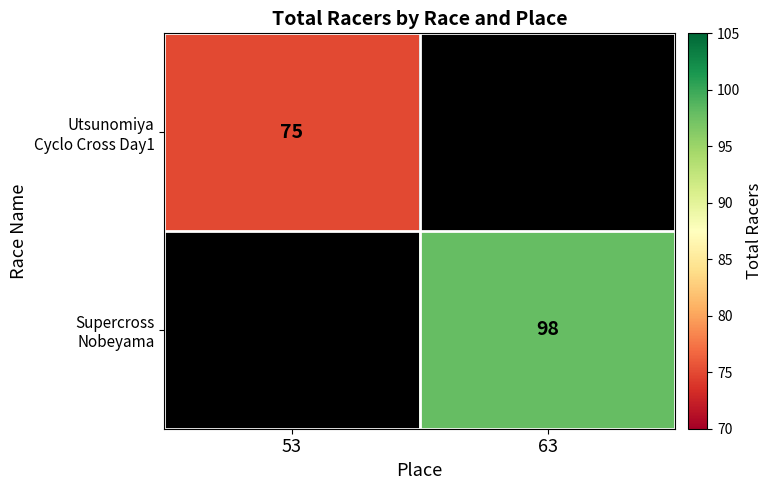

Between 53 and 63, which is larger?

63